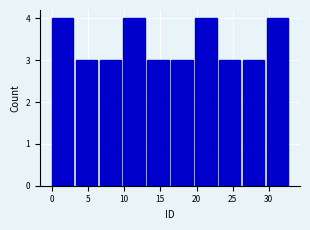

How tall is the bar that spans 3.3 to 6.6 on the x-axis? Neither the bar edges nor the heights are printed on the chart, so give them approximately, as read against the axes.

3